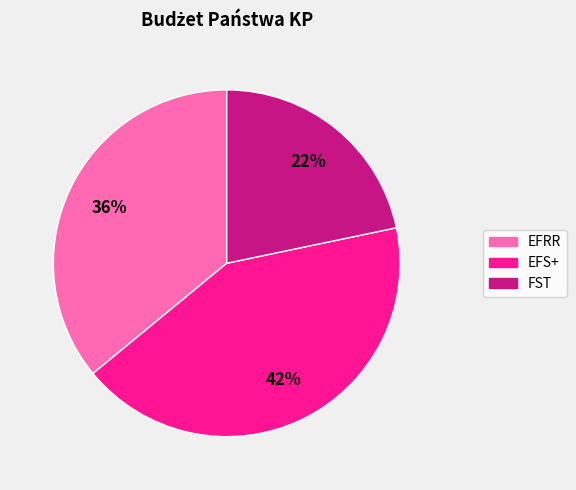

To the nearest percent, what percentage of the pie is FST?

22%